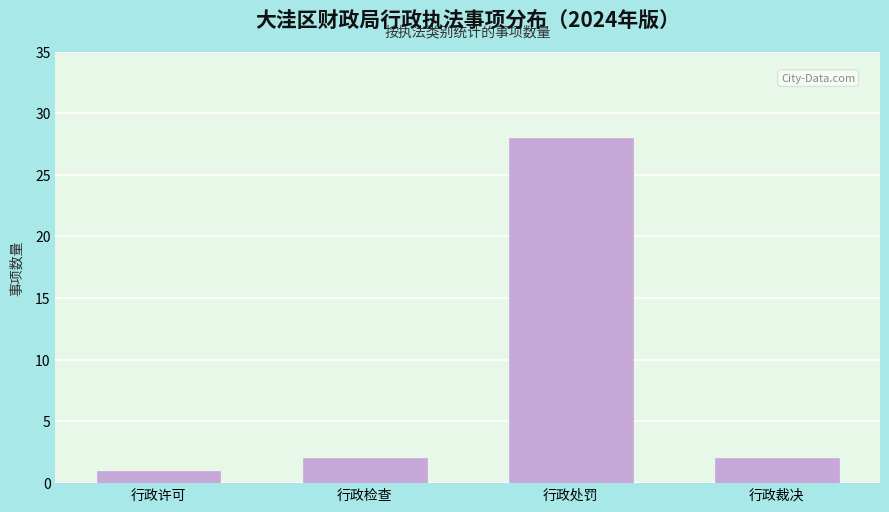

Reading left to right, extract all data points from this chart.

行政许可=1	行政检查=2	行政处罚=28	行政裁决=2